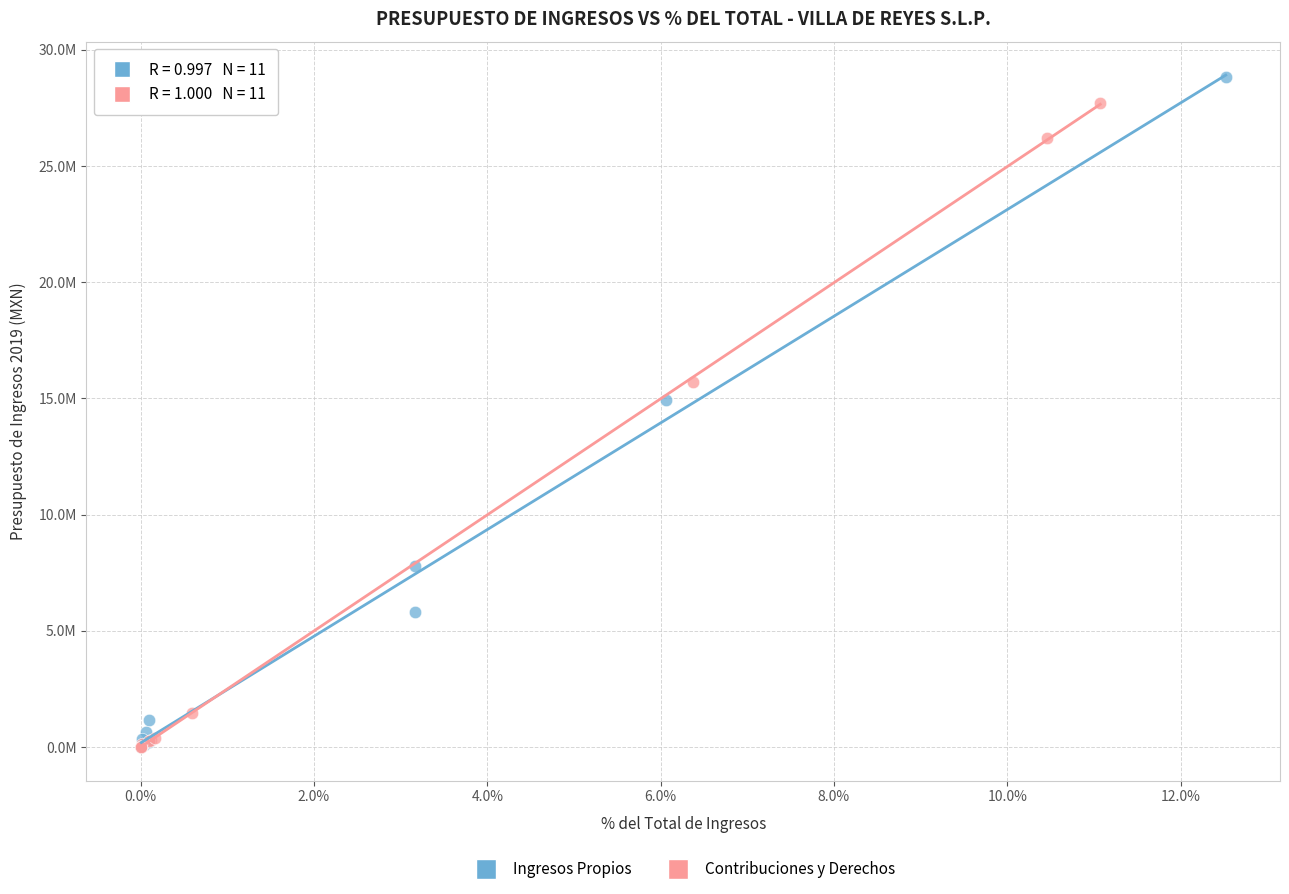

What are all the series names shown in the legend?

Ingresos Propios, Contribuciones y Derechos